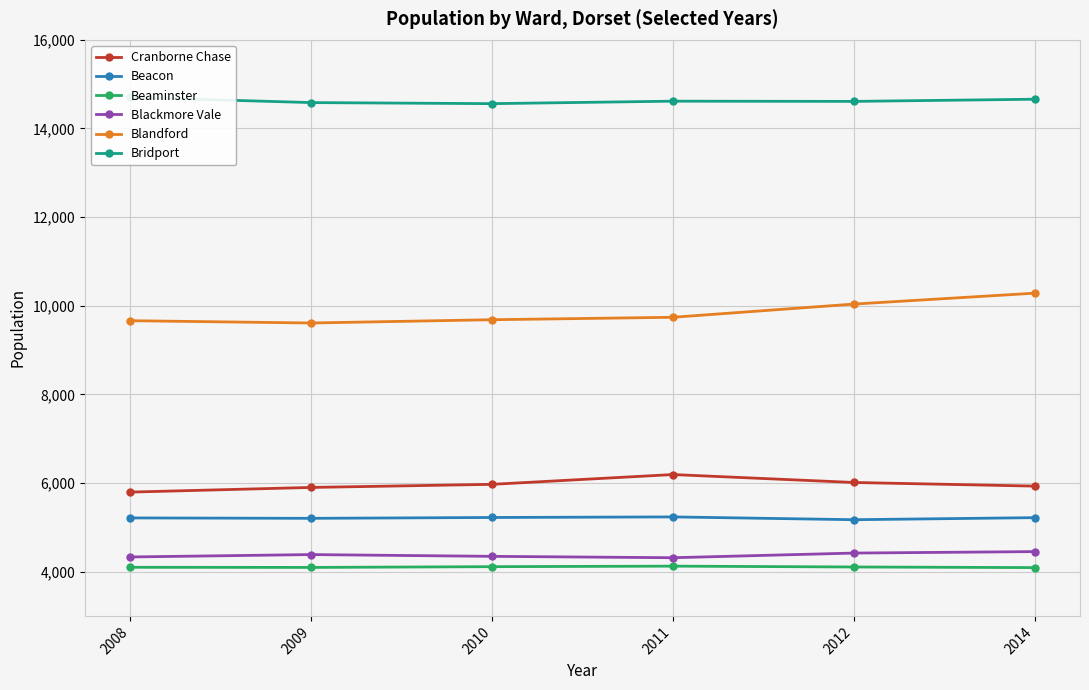

How many data points in Blandford are less than 9739?

3